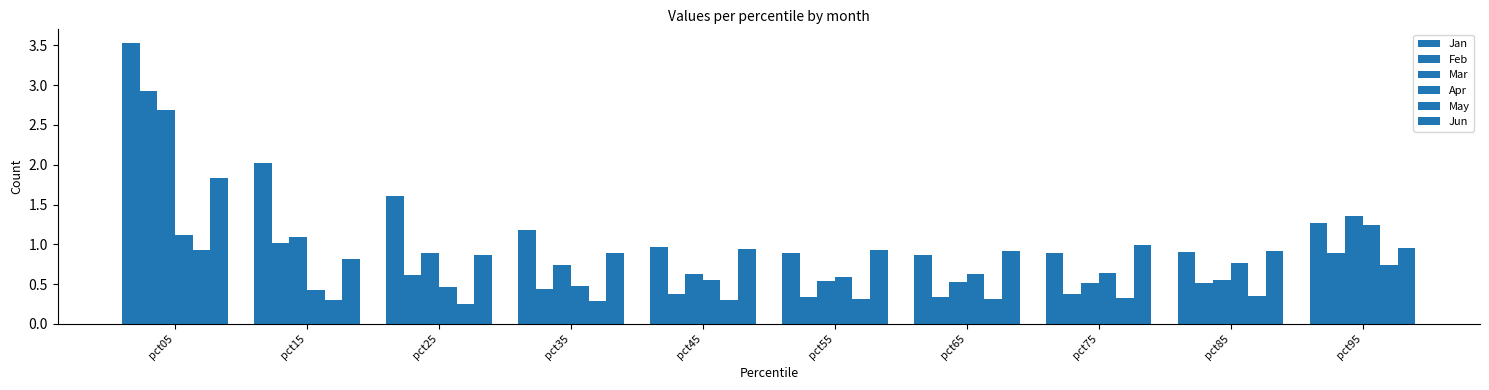

How many bars are there in total?

60